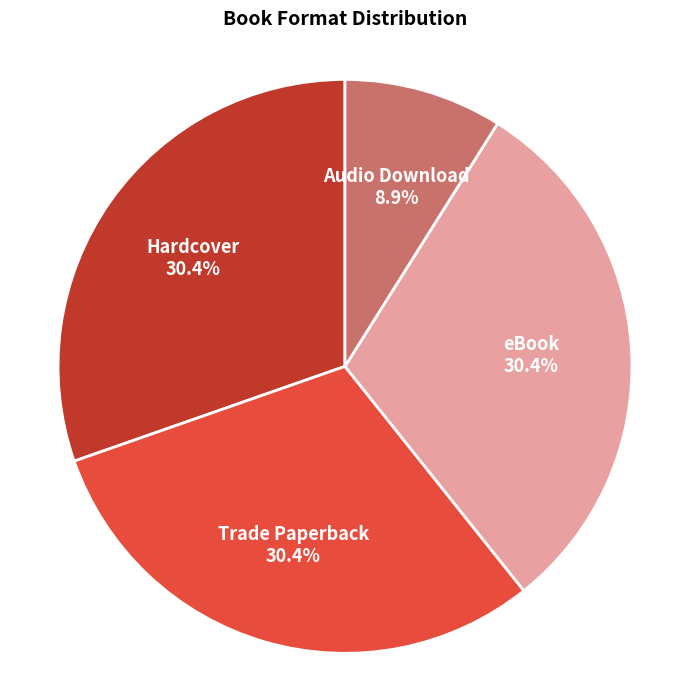

To the nearest percent, what is the average slice percentage?

25%